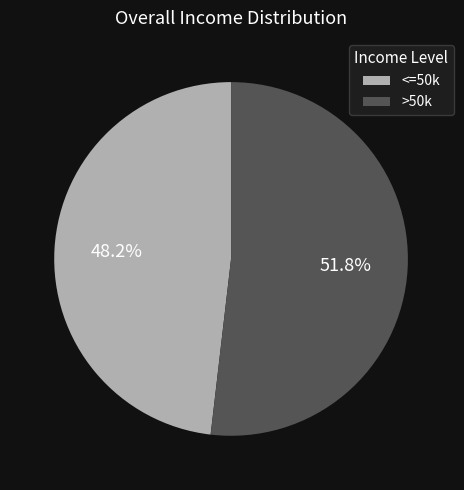

How many slices are in this pie chart?

2